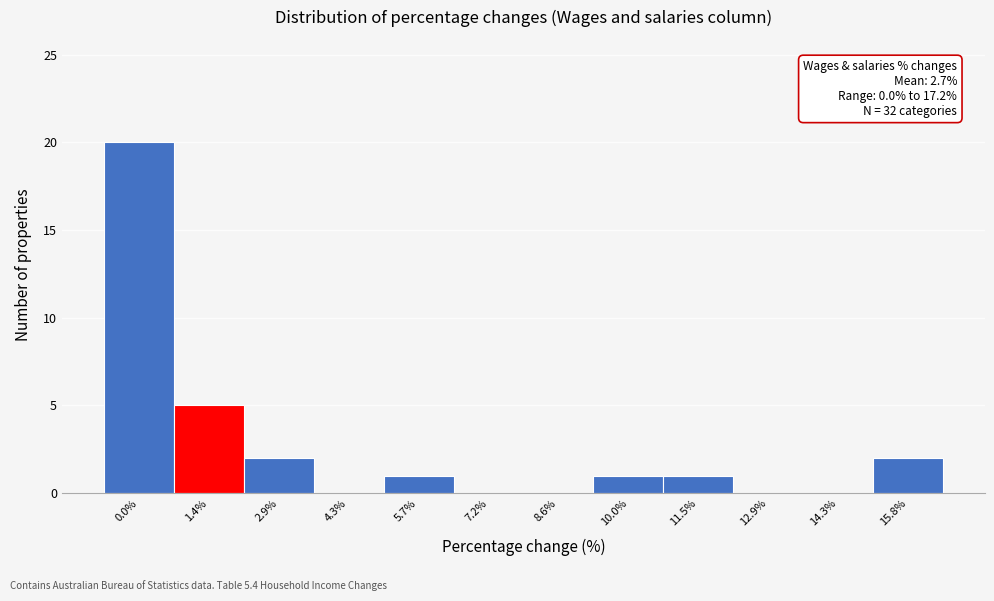

Reading right to left, transcribe all the data shown in this chart.

15.8%=2	14.3%=0	12.9%=0	11.5%=1	10.0%=1	8.6%=0	7.2%=0	5.7%=1	4.3%=0	2.9%=2	1.4%=5	0.0%=20